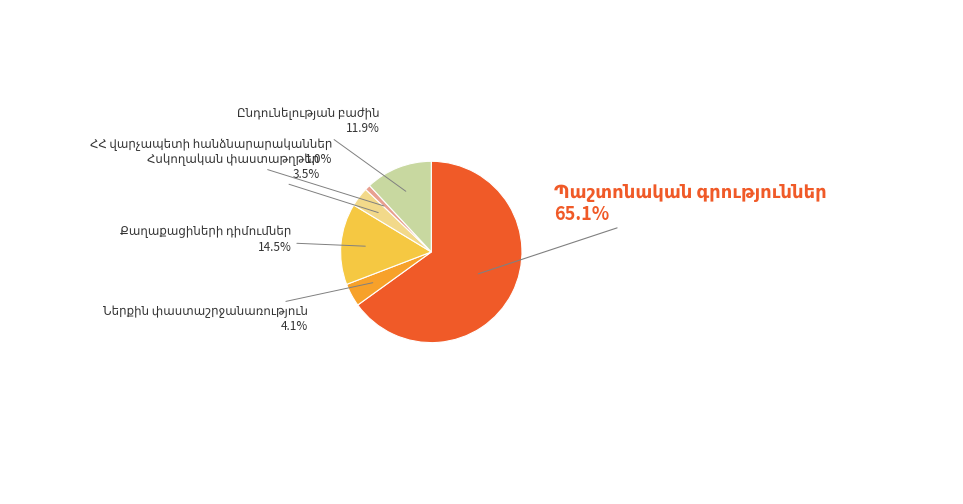

Does any single category account for the majority?

Yes